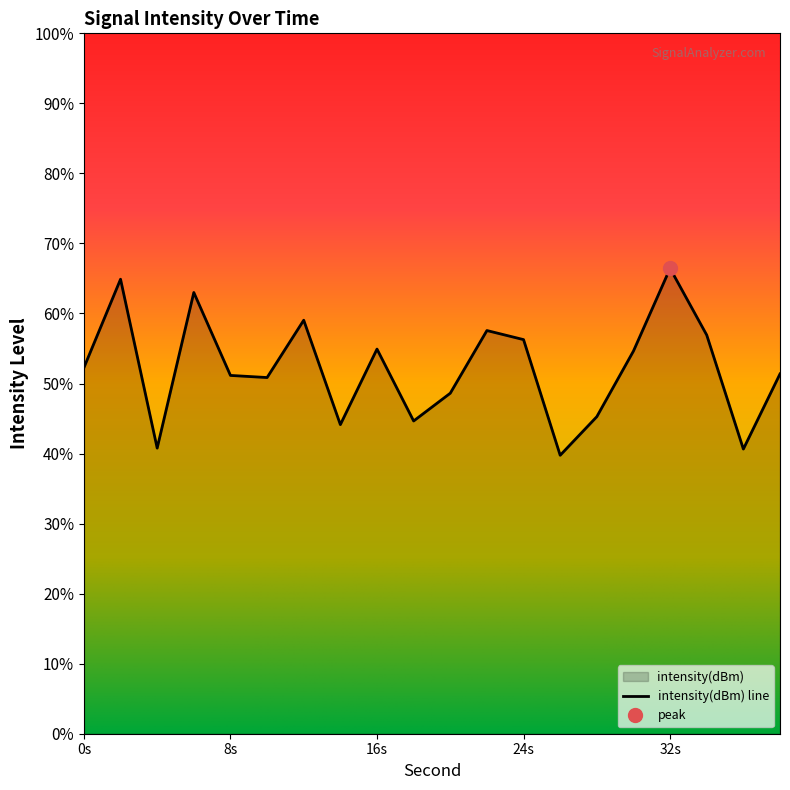

What is the change in value from 4 to 26?

-0.5